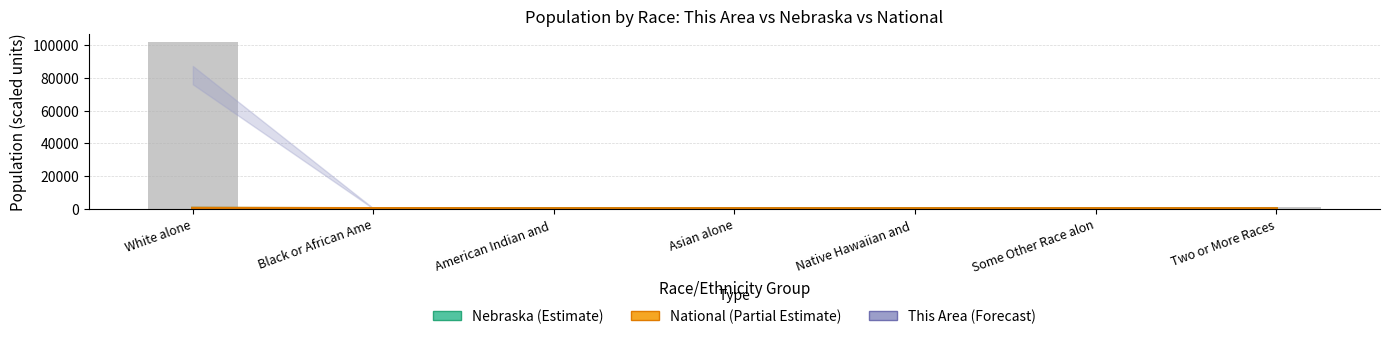

Which label corresponds to the smallest value in the chart?

Native Hawaiian and 